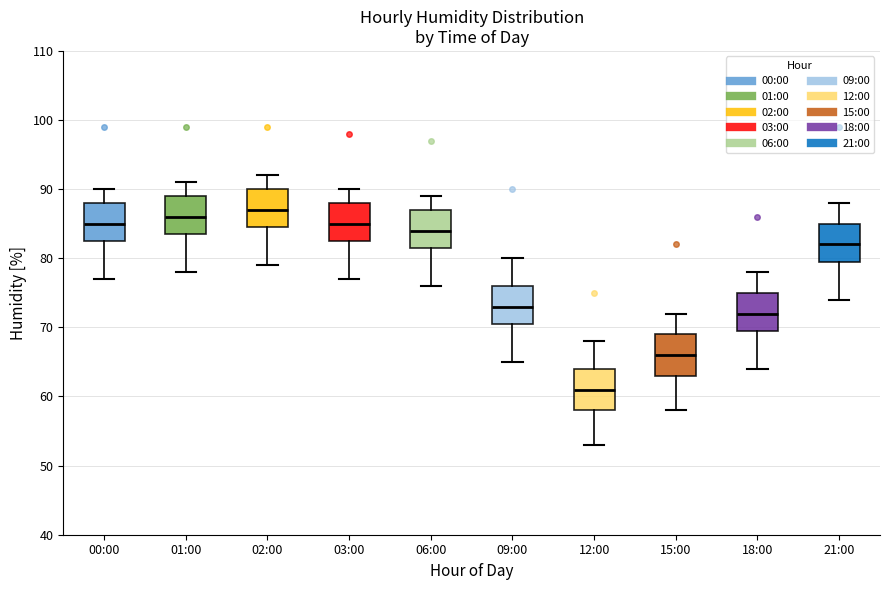

Reading left to right, read every box against the y-axis: the position of its median line, the range the box covers, and the ends of its whiskers. The values are not printed on the chart, so give them approximately, as read against the axis.

00:00: median 85, box 83 to 88, whiskers 77 to 90
01:00: median 86, box 84 to 89, whiskers 78 to 91
02:00: median 87, box 85 to 90, whiskers 79 to 92
03:00: median 85, box 83 to 88, whiskers 77 to 90
06:00: median 84, box 82 to 87, whiskers 76 to 89
09:00: median 73, box 71 to 76, whiskers 65 to 80
12:00: median 61, box 58 to 64, whiskers 53 to 68
15:00: median 66, box 63 to 69, whiskers 58 to 72
18:00: median 72, box 70 to 75, whiskers 64 to 78
21:00: median 82, box 80 to 85, whiskers 74 to 88